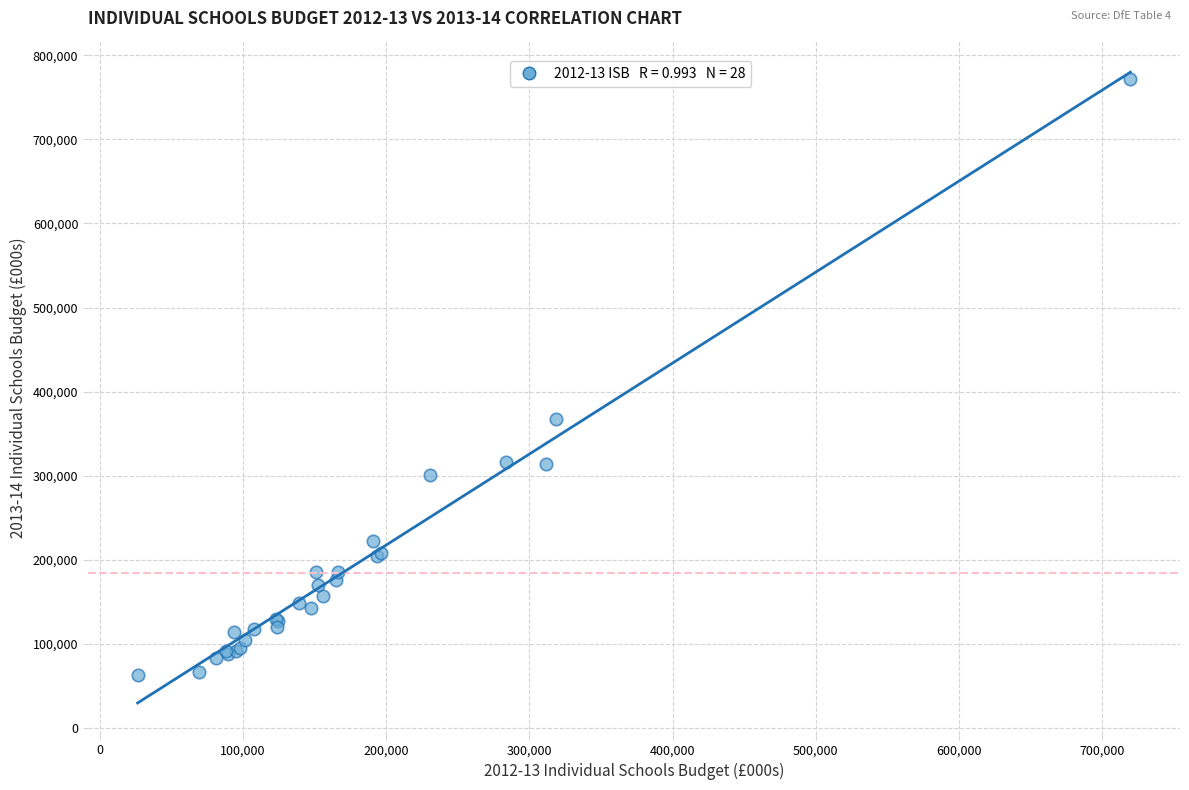

What Y value in the scatter plot is closest to 417395?

367152